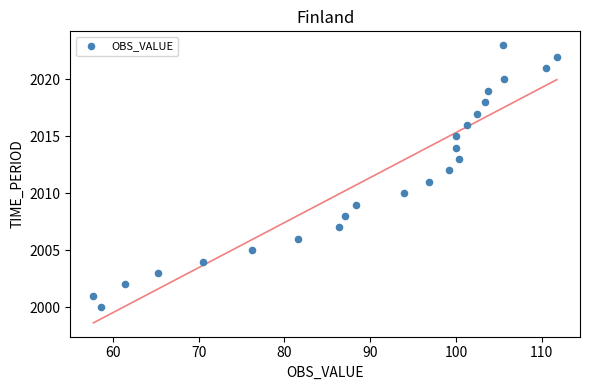

What is the range of Y values (max minus min)?

23